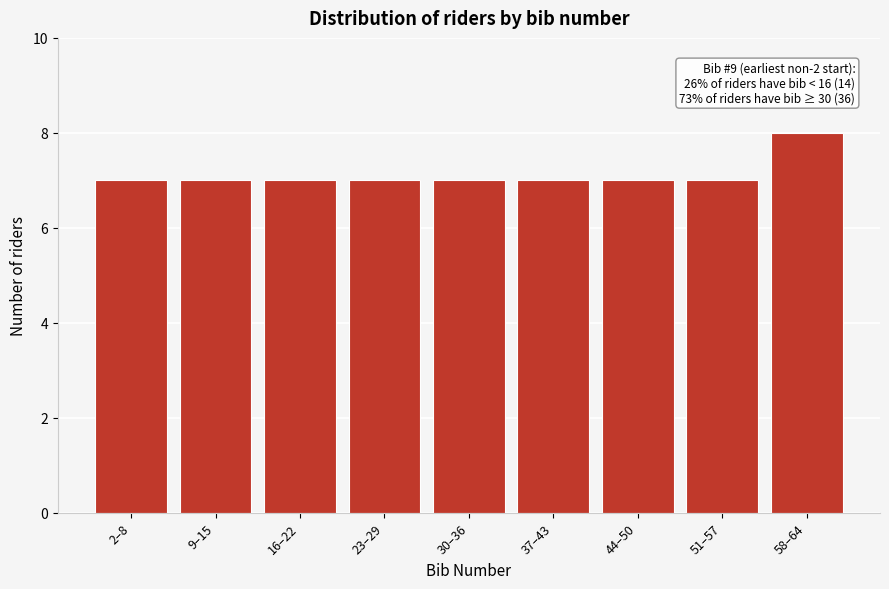

Reading right to left, list all the values displayed in this chart.

58–64=8	51–57=7	44–50=7	37–43=7	30–36=7	23–29=7	16–22=7	9–15=7	2–8=7